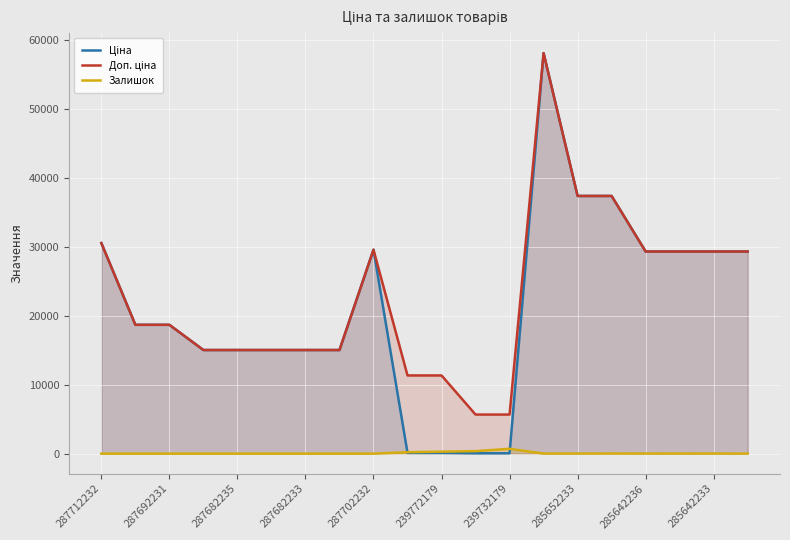

At which label is Залишок closest to 351?

11